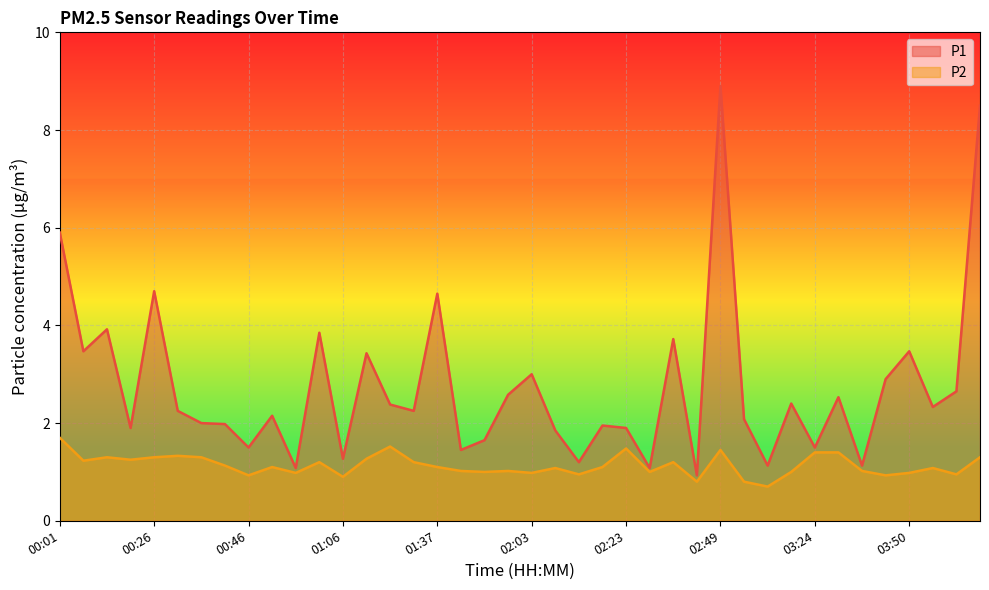

Reading right to left, extract all data points from this chart.

P1: 8.5	2.6	2.3	3.5	2.9	1.1	2.5	1.5	2.4	1.1	2.1	8.9	0.9	3.7	1.1	1.9	1.9	1.2	1.9	3.0	2.6	1.6	1.4	4.7	2.2	2.4	3.4	1.3	3.9	1.1	2.1	1.5	2.0	2.0	2.2	4.7	1.9	3.9	3.5	5.9
P2: 1.3	0.9	1.1	1.0	0.9	1.0	1.4	1.4	1.0	0.7	0.8	1.4	0.8	1.2	1.0	1.5	1.1	0.9	1.1	1.0	1.0	1.0	1.0	1.1	1.2	1.5	1.3	0.9	1.2	1.0	1.1	0.9	1.1	1.3	1.3	1.3	1.2	1.3	1.2	1.7